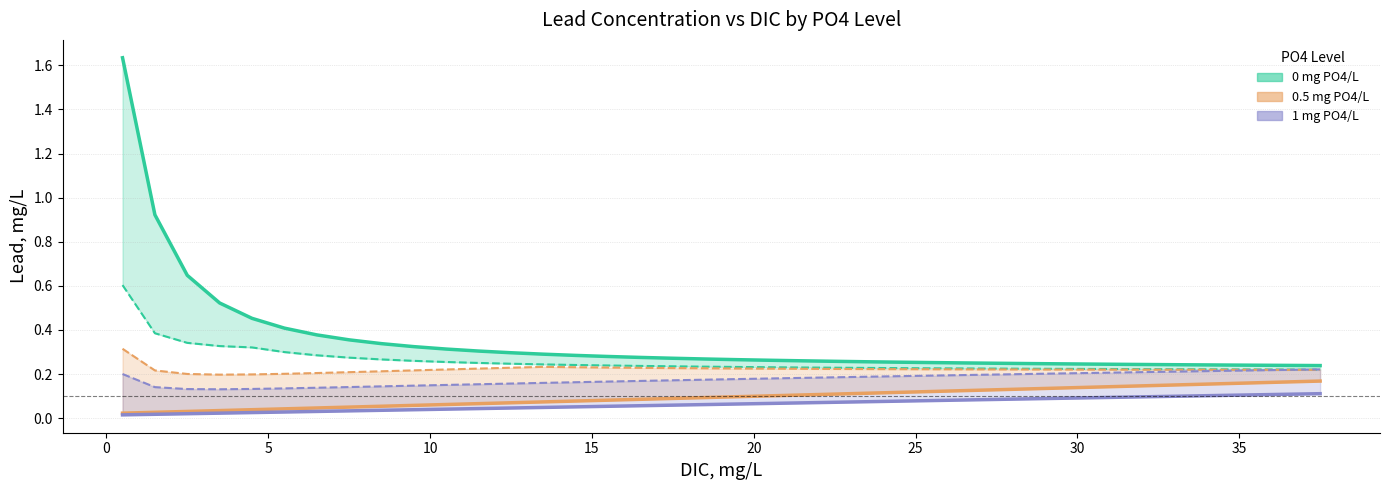

True or false: 0 mg PO4/L (Fig4C) and 0 mg PO4/L (Fig4B) cross at least once.

False